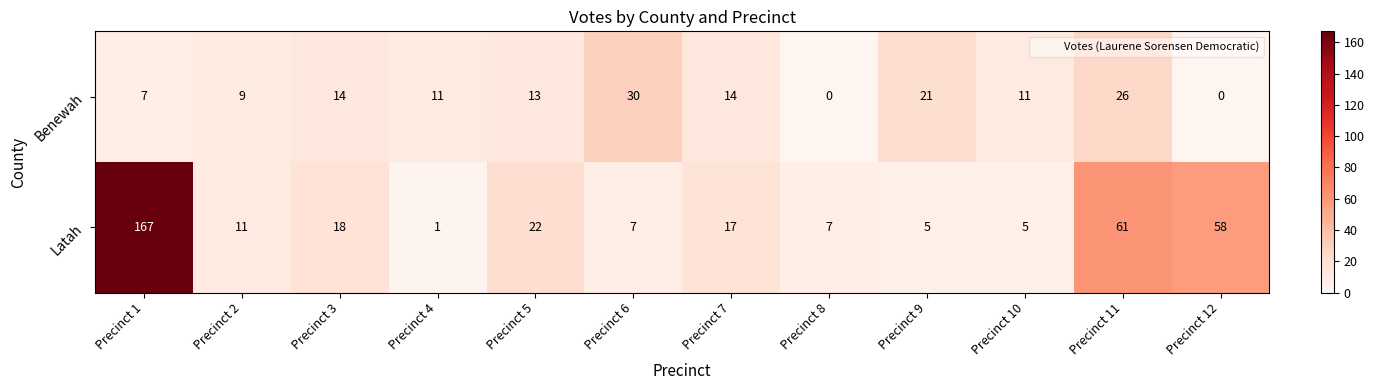

Between Precinct 3 and Precinct 5, which series saw the biggest shift?

Latah